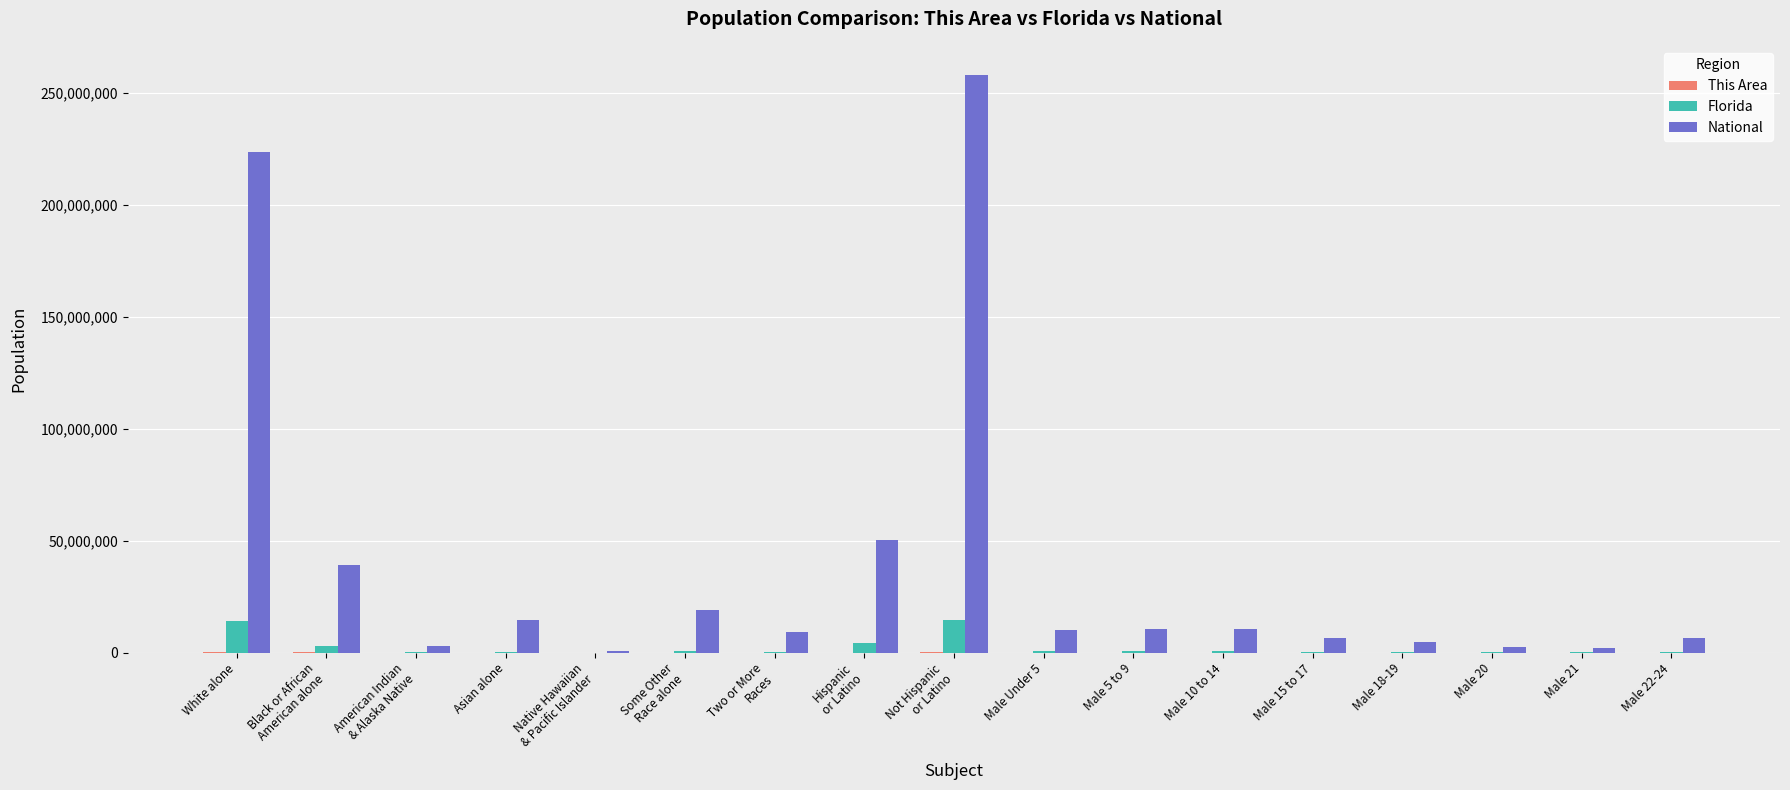

What is the sum of all Florida values?

40538697